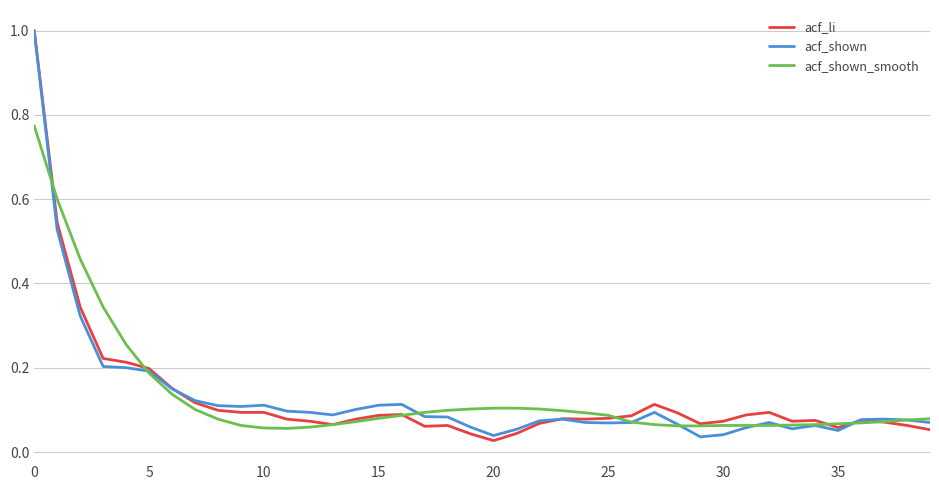

What is the maximum value for acf_li?

1.0